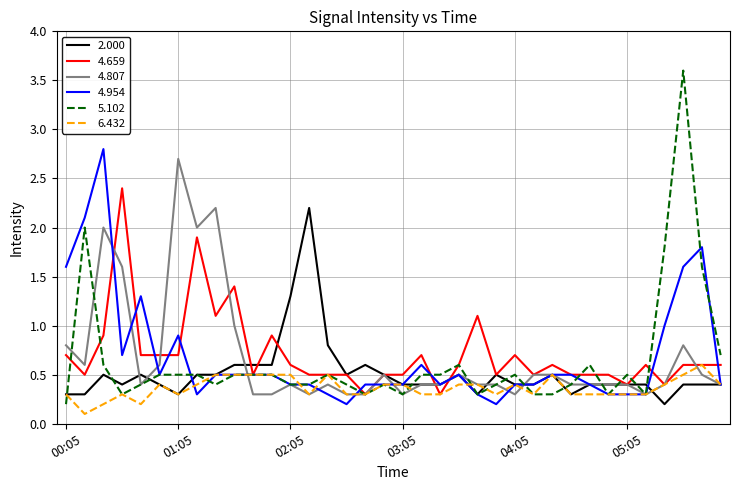

What are all the series names shown in the legend?

2.000, 4.659, 4.807, 4.954, 5.102, 6.432